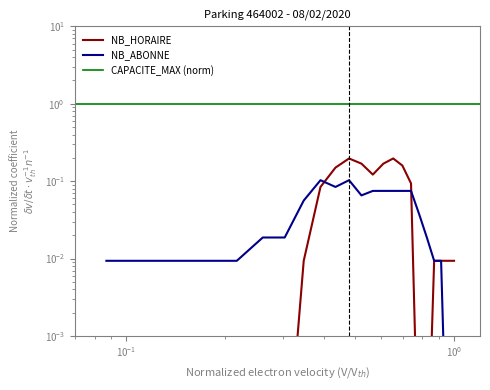

The value of NB_HORAIRE at 7 is 0.0. True or false?

False